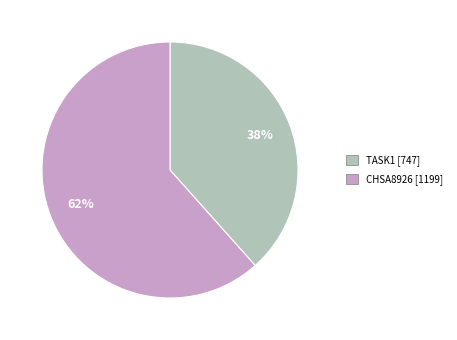

Does any single category account for the majority?

Yes